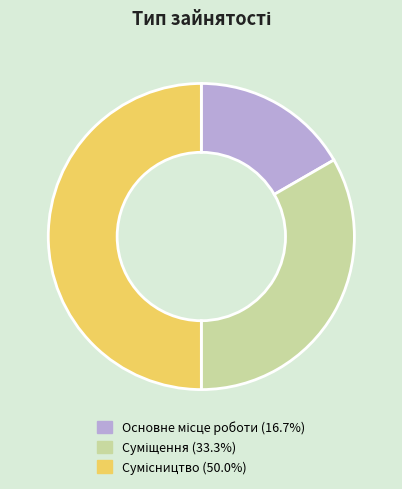

What is the smallest slice in the pie chart?

Основне місце роботи